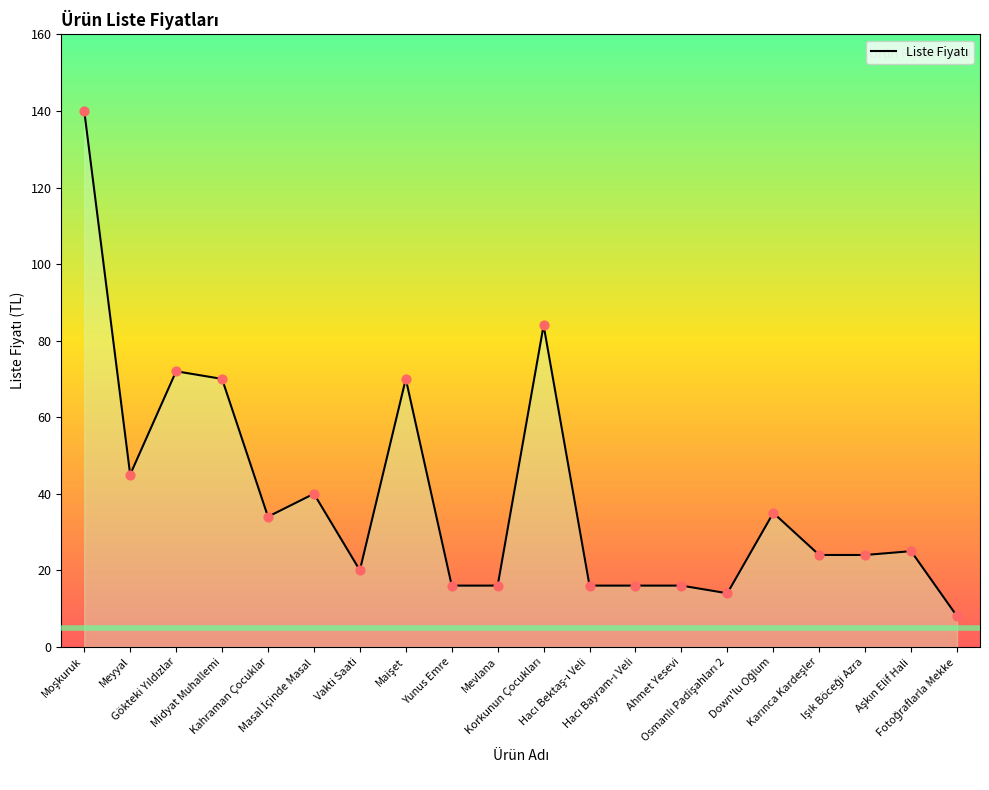

What is the change in value from Osmanlı Padişahları 2 to Karınca Kardeşler?

+10